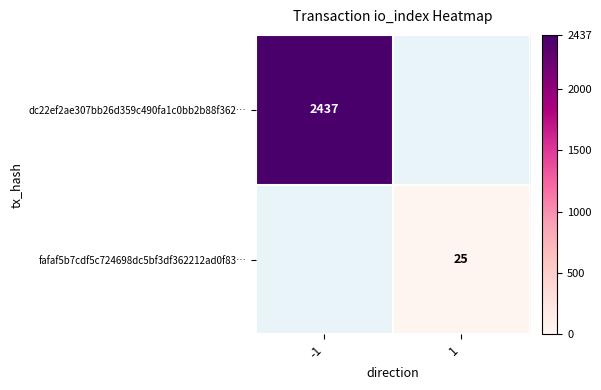

How many positive values does the dc22ef2ae307bb26d359c490fa1c0bb2b88f362… series have?

1